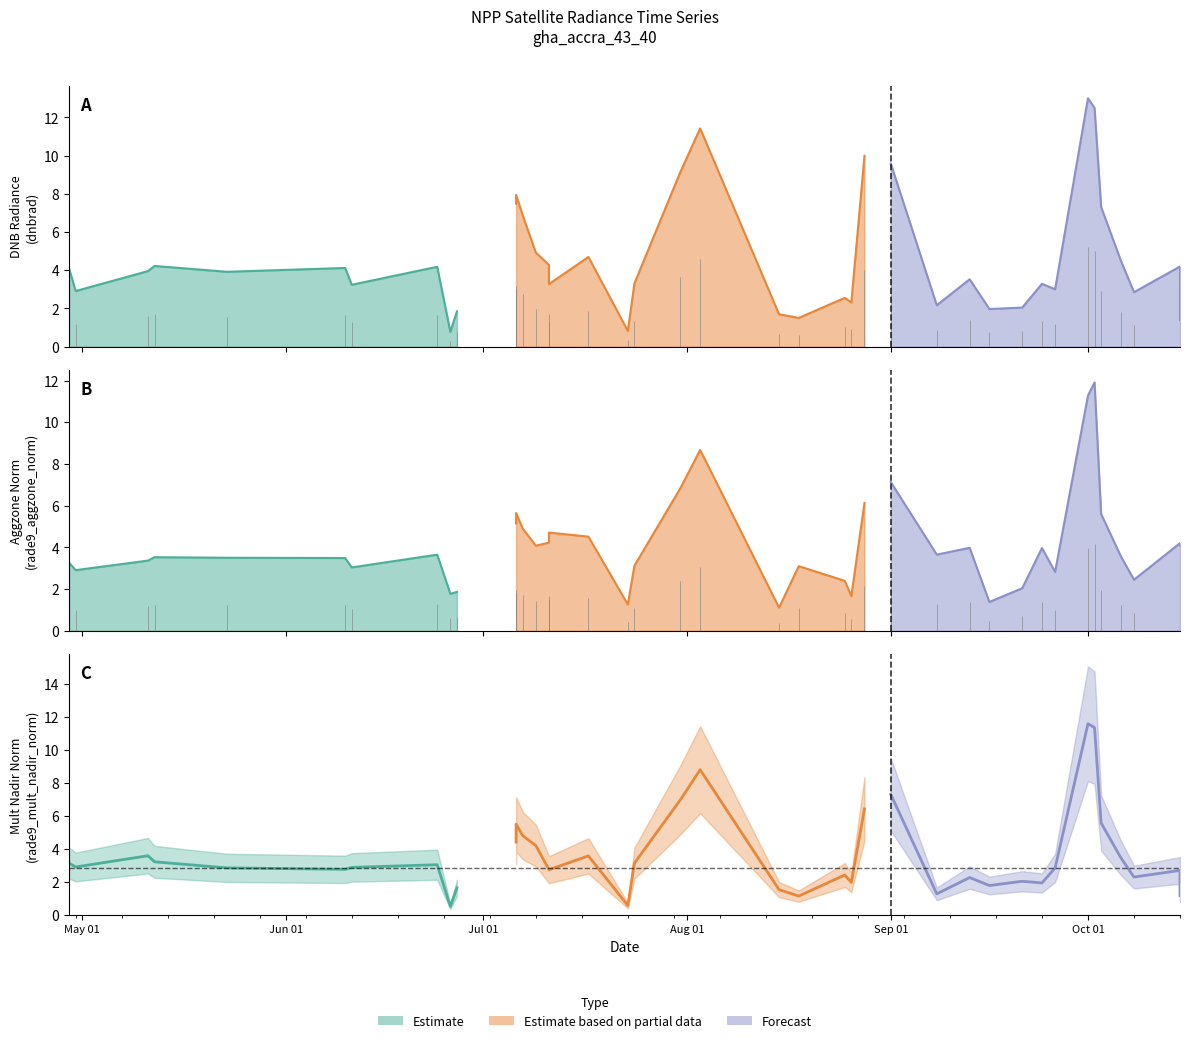

What is the minimum value for rade9_aggzone_norm?

1.1